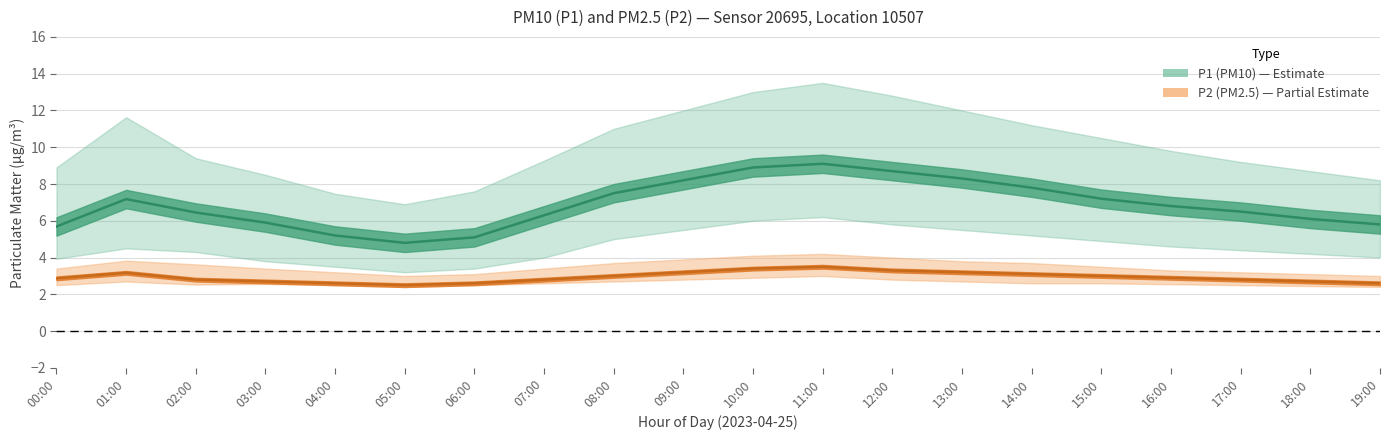

The P1_upper series shows 8.7 at 18:00. True or false?

True